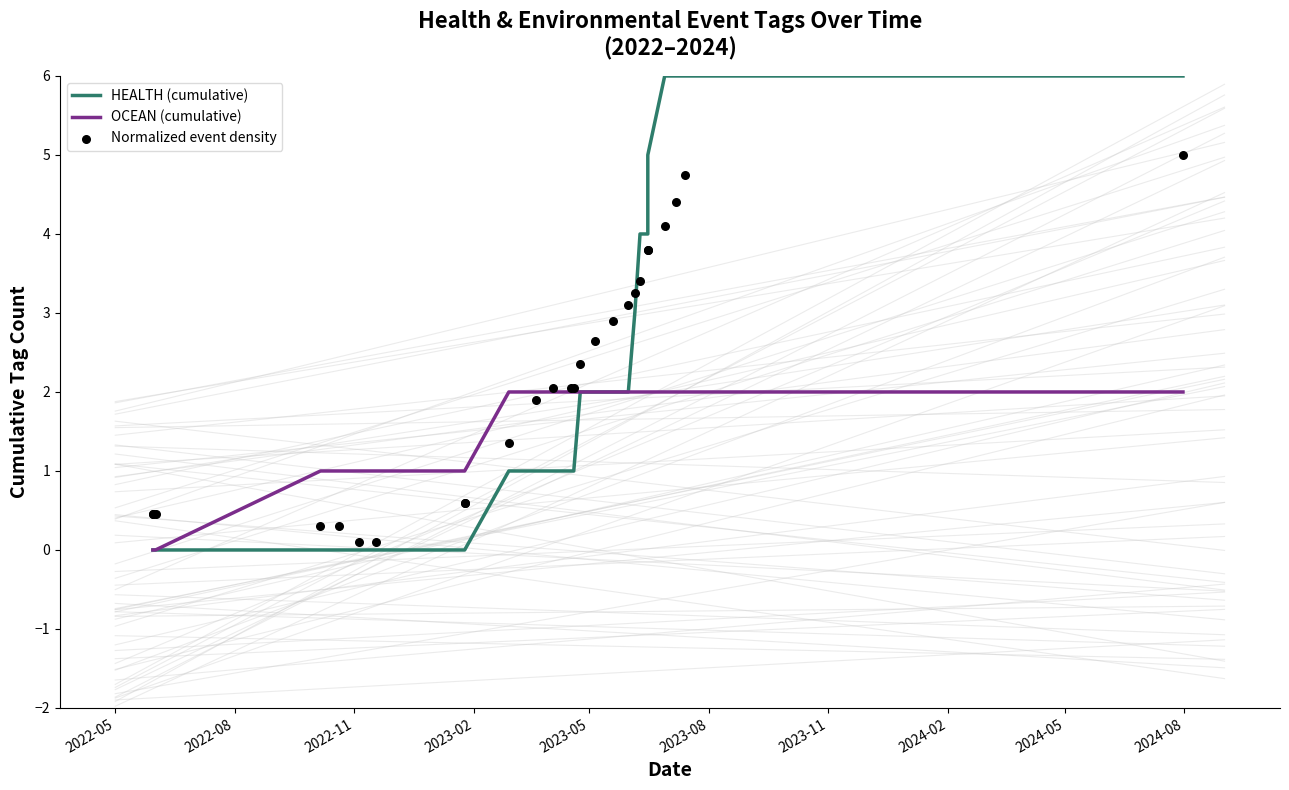

What are all the series names shown in the legend?

HEALTH (cumulative), OCEAN (cumulative), Normalized event density